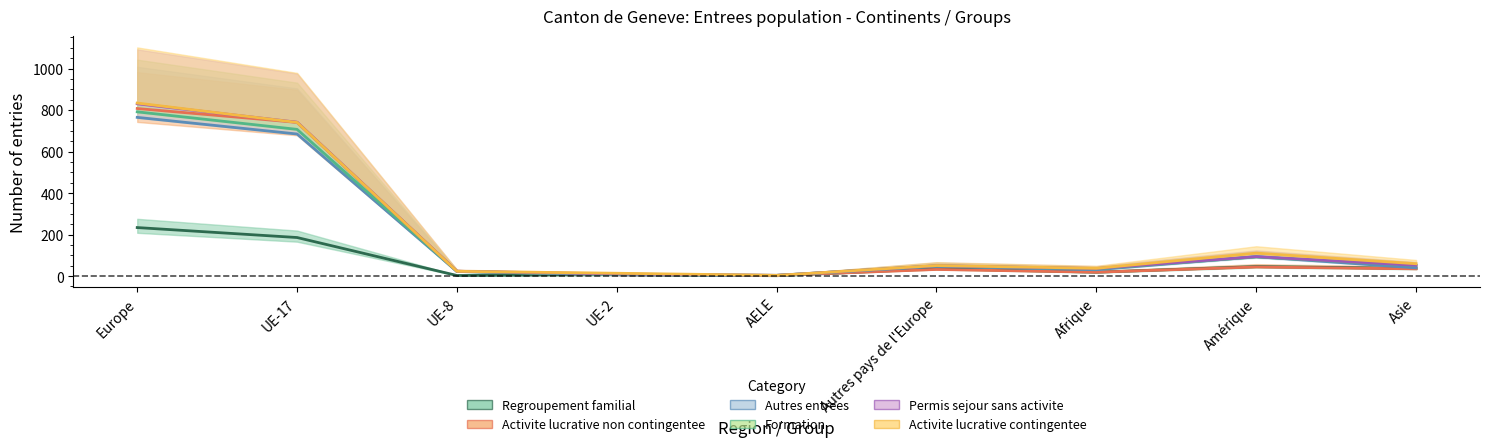

What is the minimum value for Activite lucrative non contingentee?

3.8